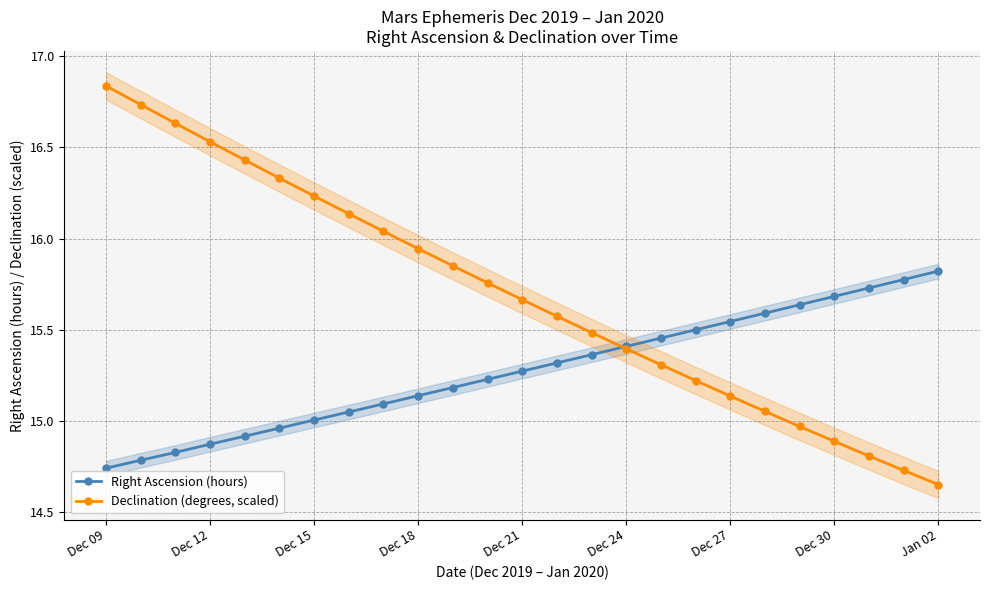

Reading left to right, list all the values displayed in this chart.

Right Ascension (hours): 14.7	14.8	14.8	14.9	14.9	15.0	15.0	15.0	15.1	15.1	15.2	15.2	15.3	15.3	15.4	15.4	15.5	15.5	15.5	15.6	15.6	15.7	15.7	15.8	15.8
Declination (degrees, scaled): 16.8	16.7	16.6	16.5	16.4	16.3	16.2	16.1	16.0	15.9	15.9	15.8	15.7	15.6	15.5	15.4	15.3	15.2	15.1	15.1	15.0	14.9	14.8	14.7	14.7